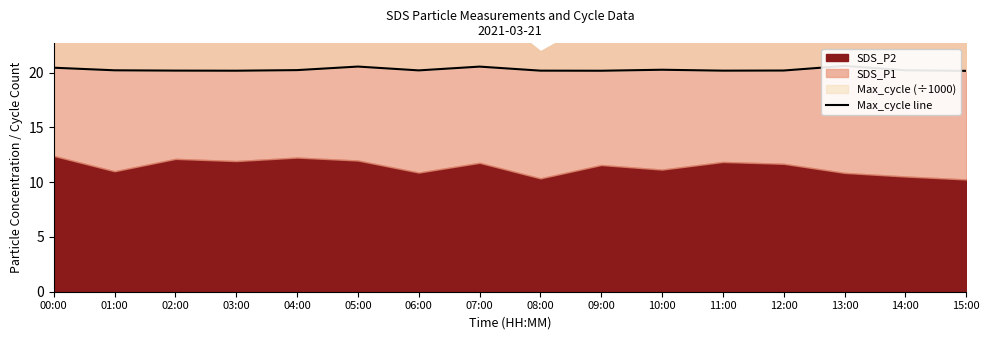

How many interior local valleys (lower than both neighbors) does the data have?

4